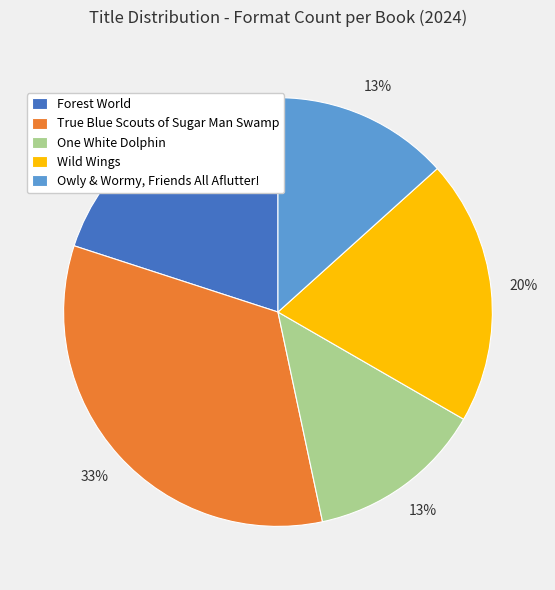

Count the number of slices in the pie.

5